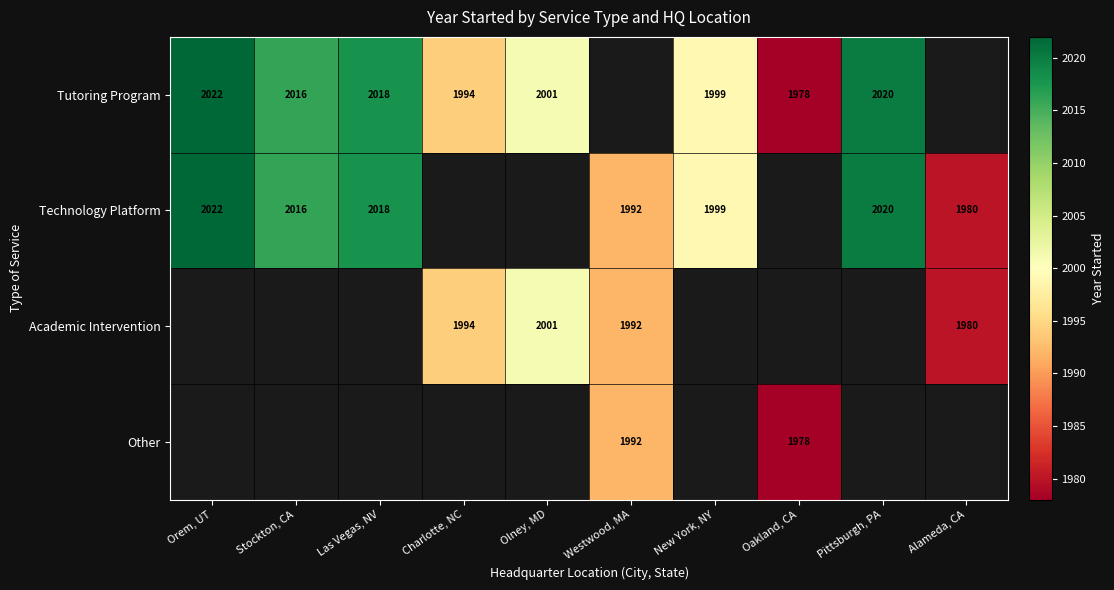

The value of Tutoring Program at Charlotte, NC is 1994. True or false?

True